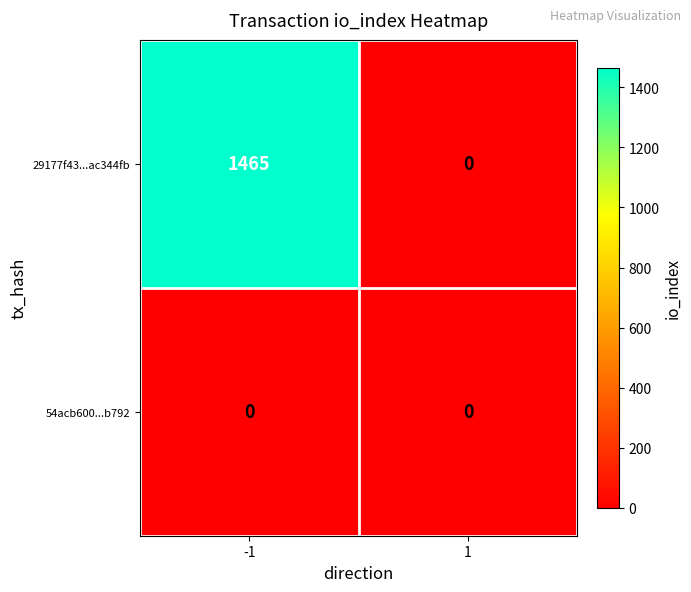

Rank the series at -1 from lowest to highest value.

54acb600...b792, 29177f43...ac344fb